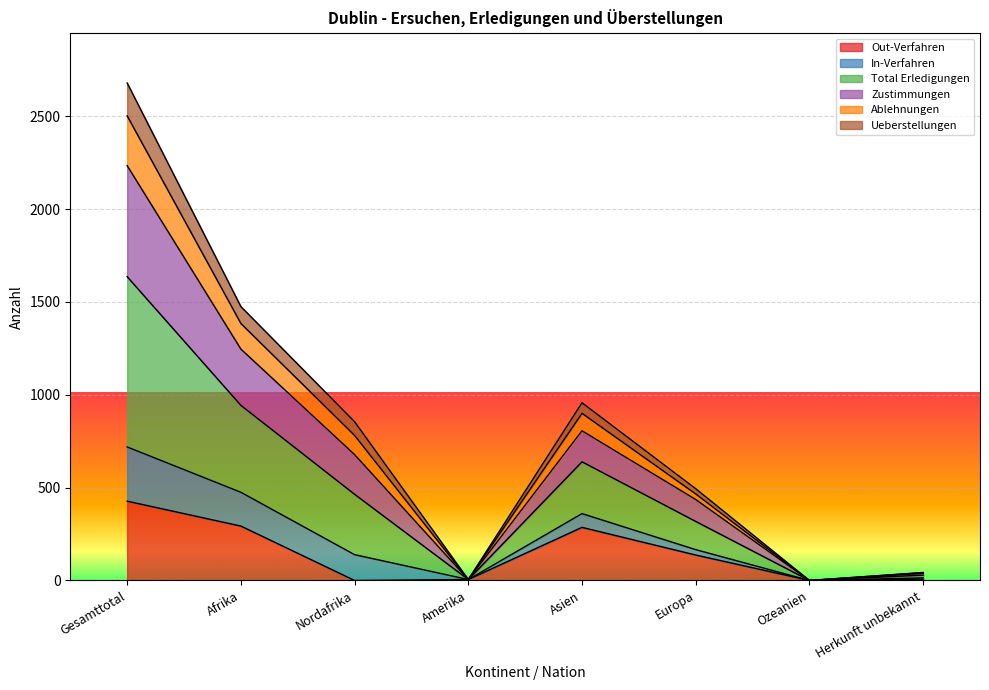

What are all the series names shown in the legend?

Out-Verfahren, In-Verfahren, Total Erledigungen, Zustimmungen, Ablehnungen, Ueberstellungen